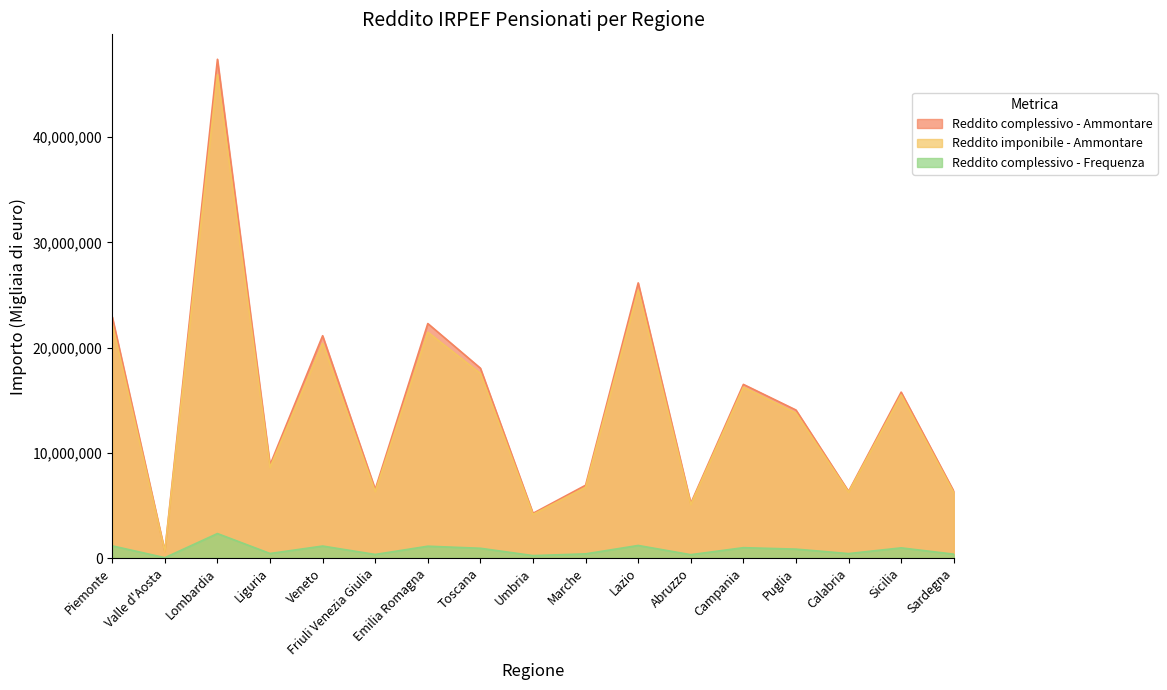

What is the difference between the highest and lowest values at Sicilia?

14803011